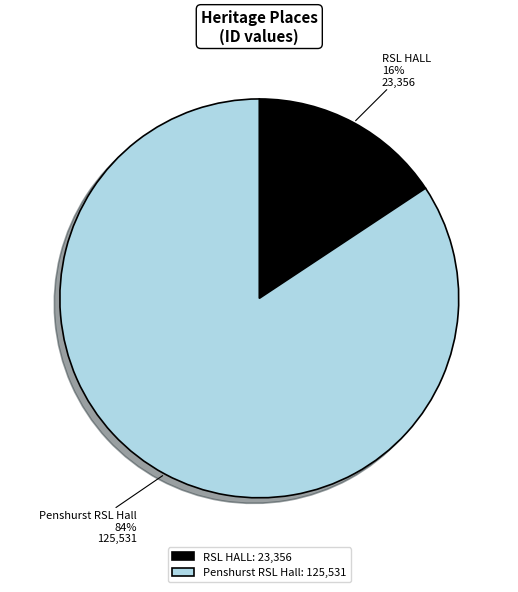

True or false: RSL HALL accounts for 9% of the total.

False